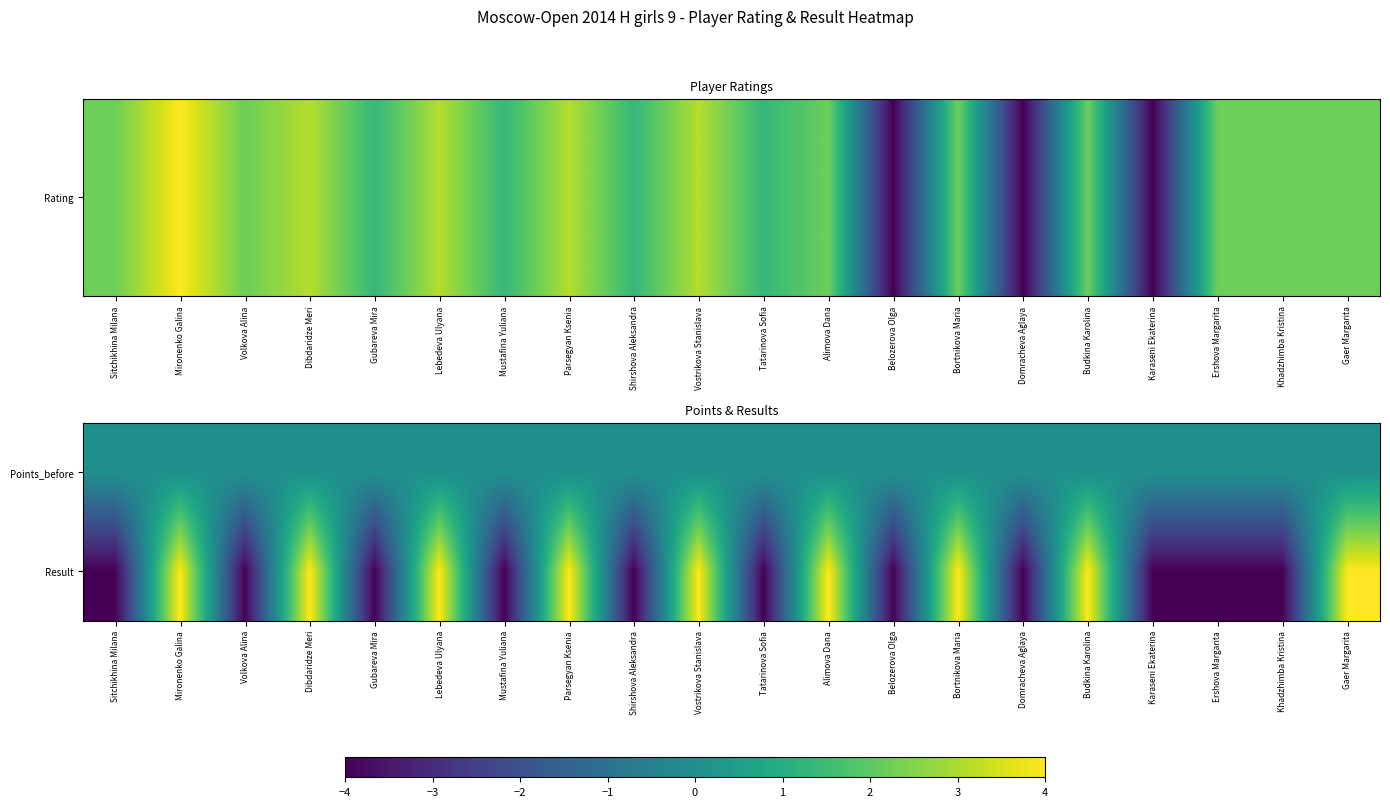

Rank the series at Lebedeva Ulyana from highest to lowest value.

Result, Points_before